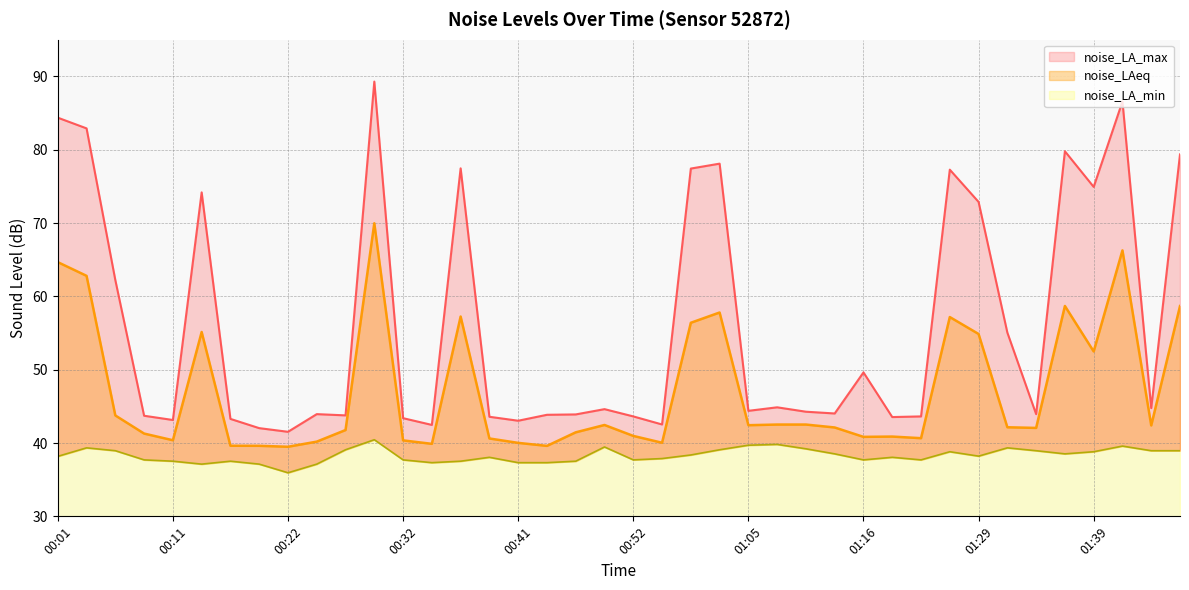

What is the greatest value displayed?

89.3